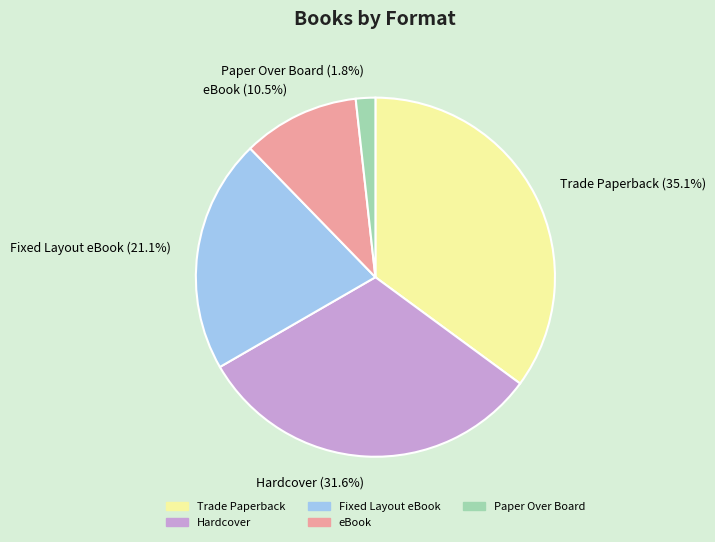

Is there a majority slice in this chart?

No